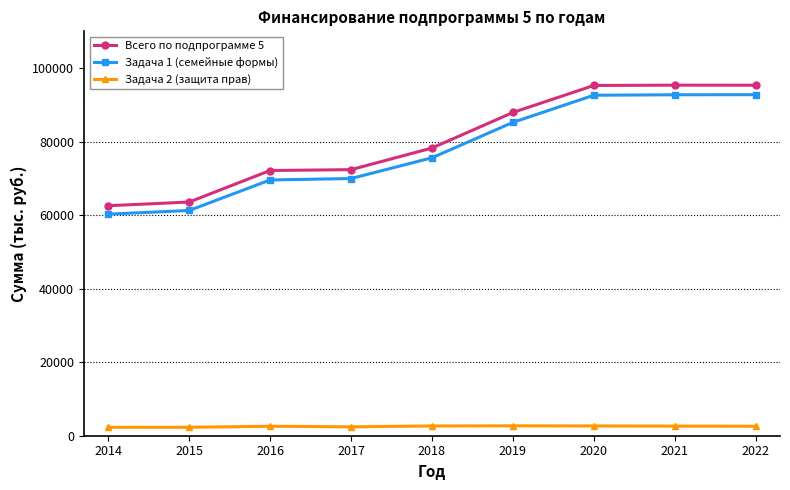

In Всего по подпрограмме 5, how many points are higher than both neighbors (excluding endpoints)?

1